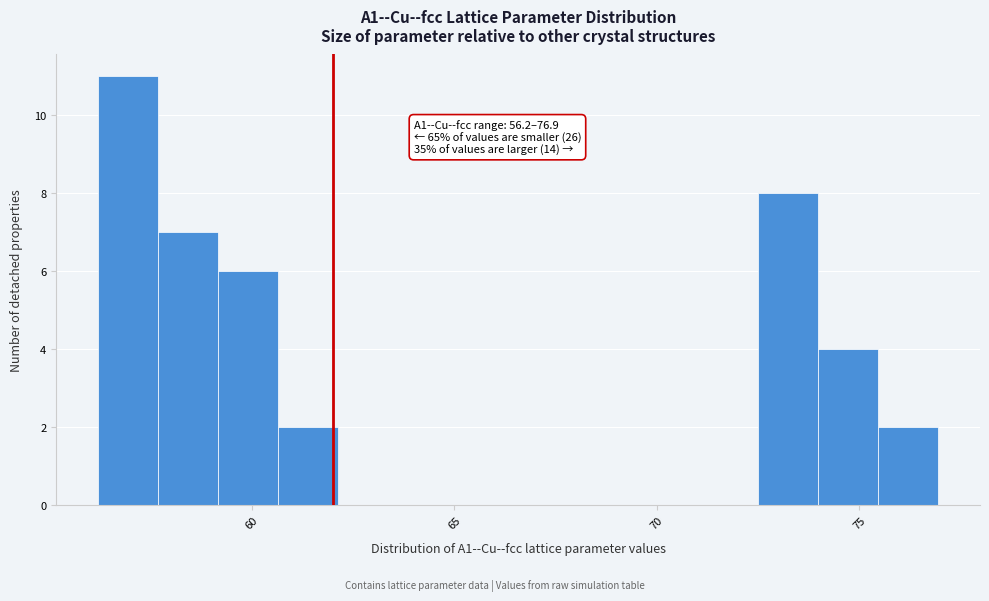

Read against the x-axis, roughly where is the centre of the tallest bar?

57.0